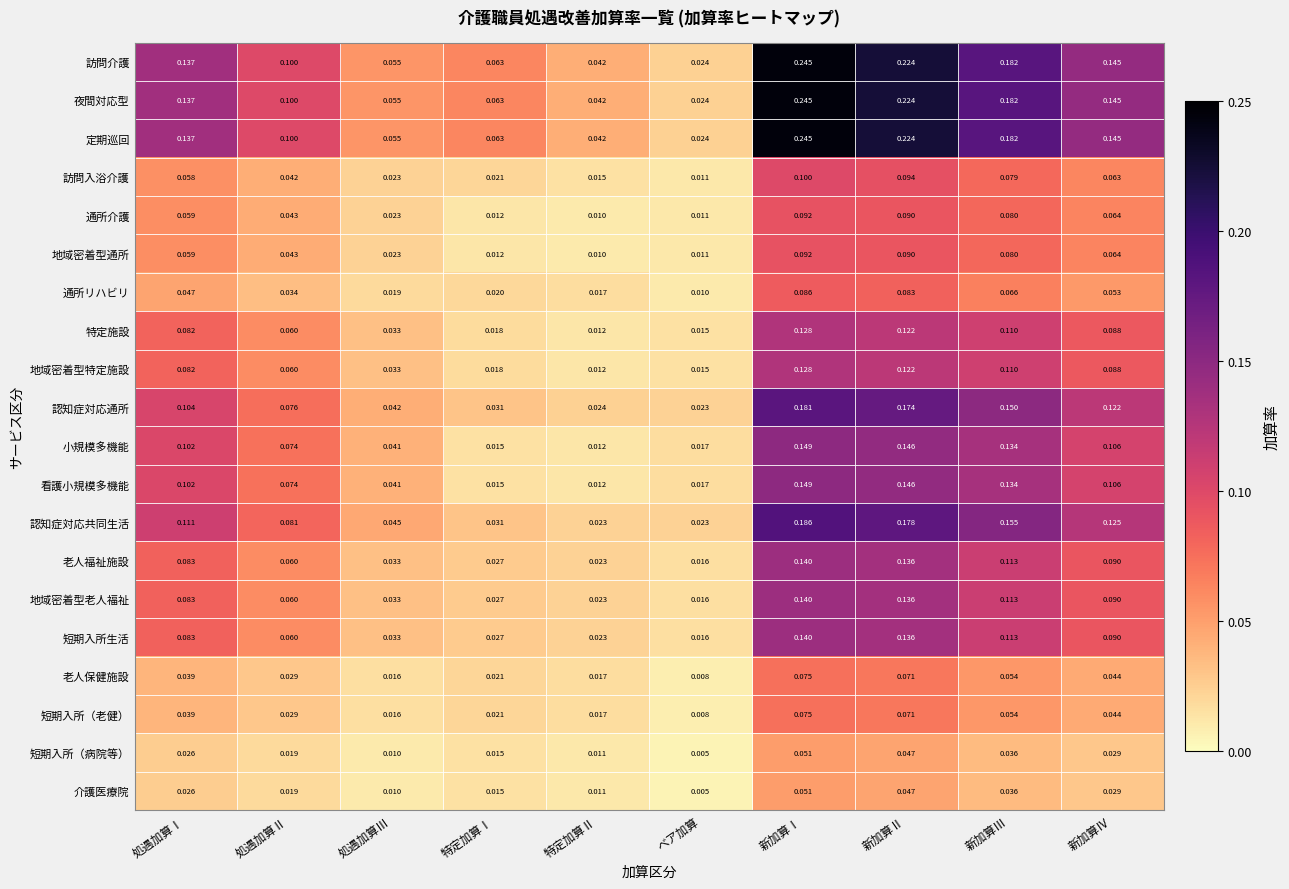

Where is 通所リハビリ nearest to the value 0?

ベア加算